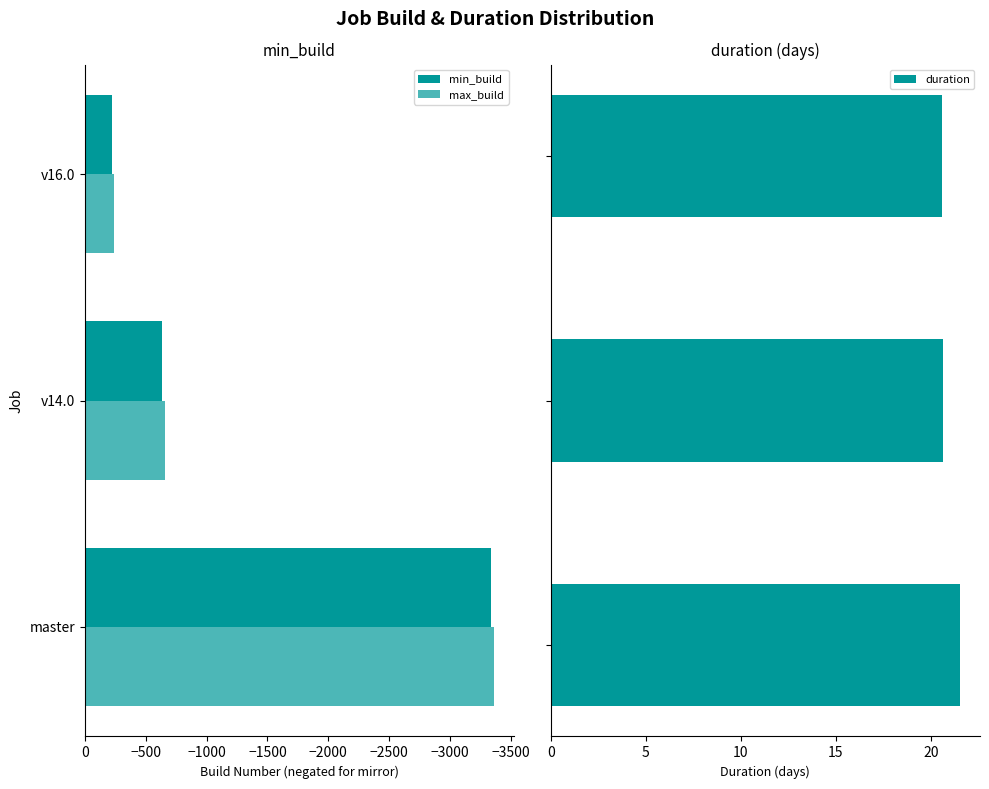

What is the difference between the maximum and minimum values in the duration series?

0.9